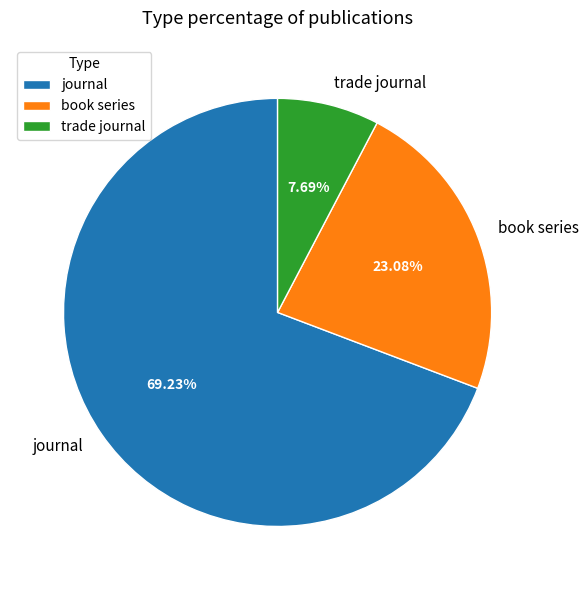

True or false: trade journal accounts for 1% of the total.

False